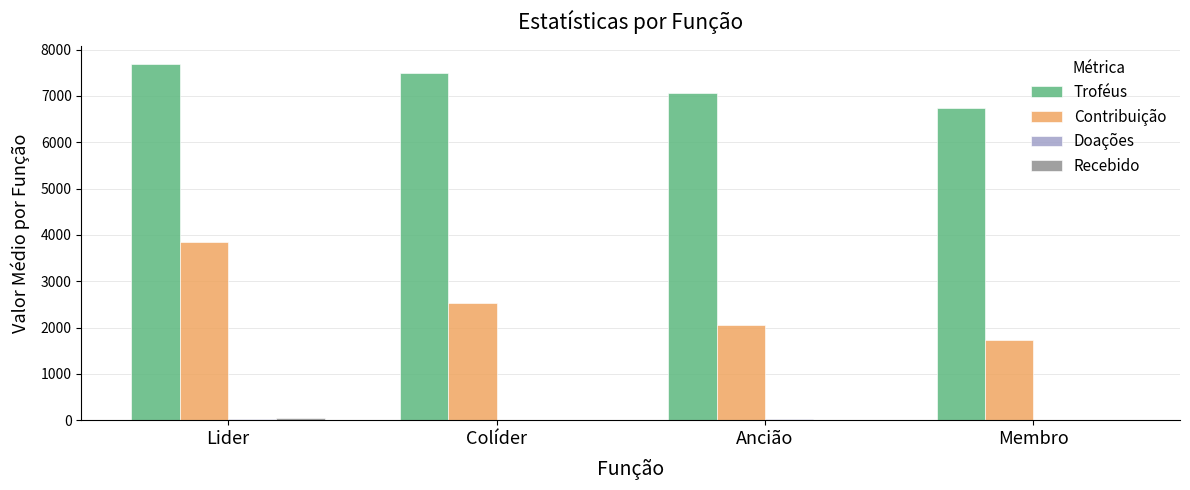

At which label does Troféus reach its peak?

Lider